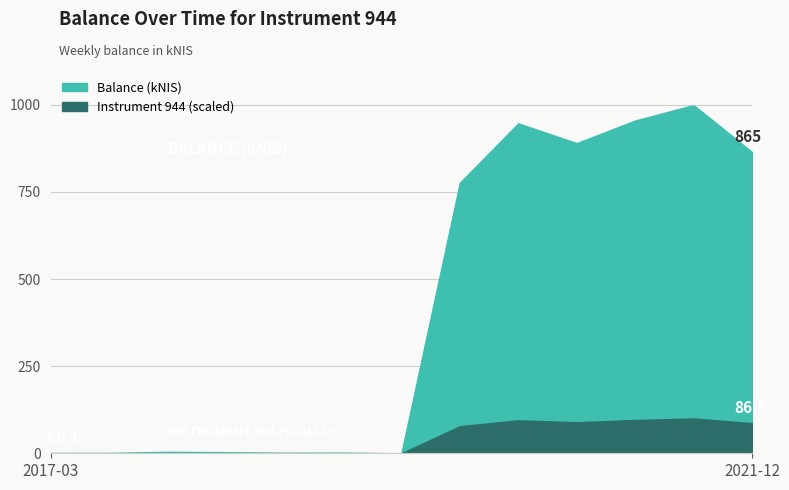

True or false: Instrument 944 (scaled) has more than 0 interior local peaks.

True